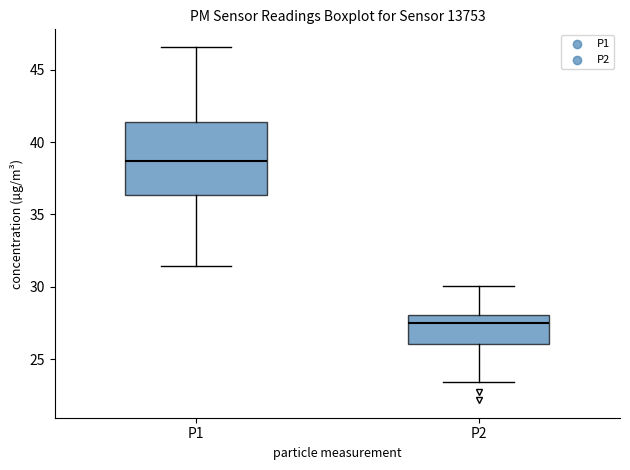

Which box is the tallest, from its lower edge to its upper edge?

P1